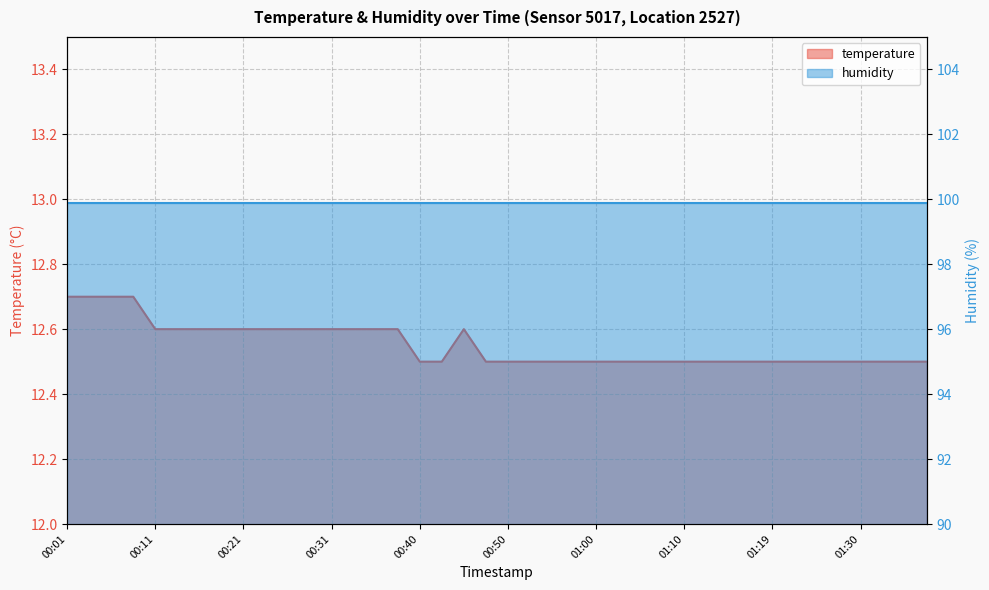

Approximately how many times larger is the value at 00:55 compared to 01:12?

1.0